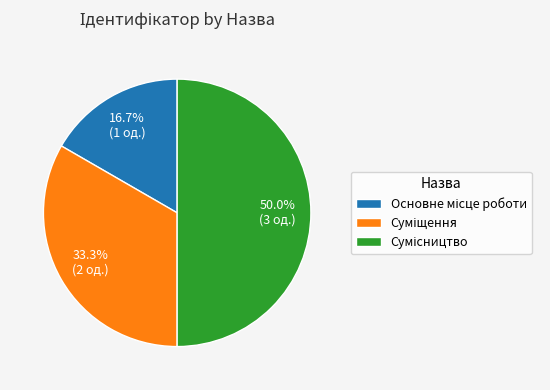

How many slices are in this pie chart?

3